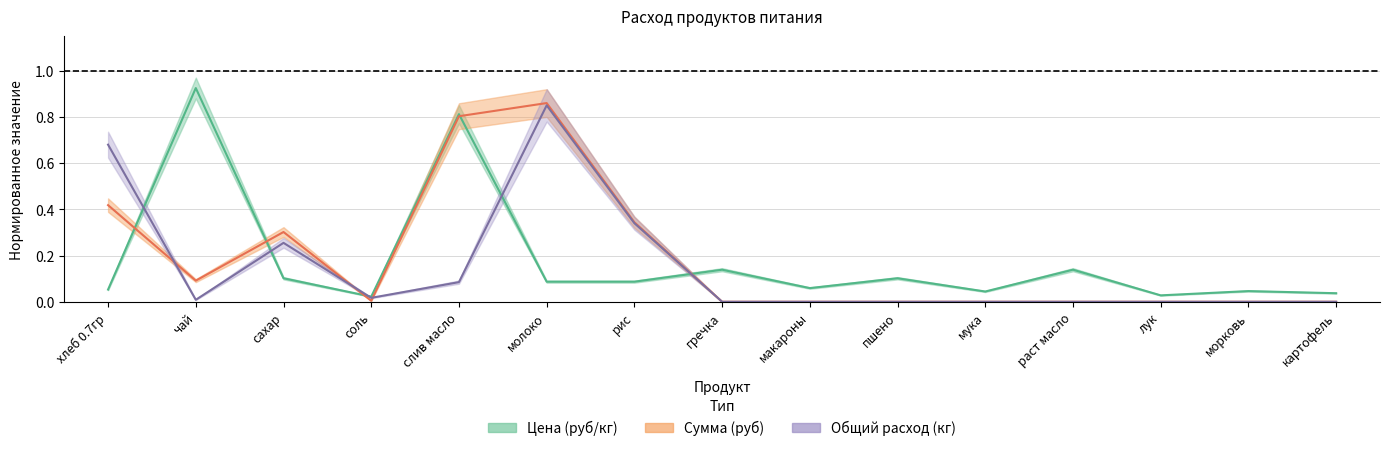

At which category is the sum across all series the highest?

молоко